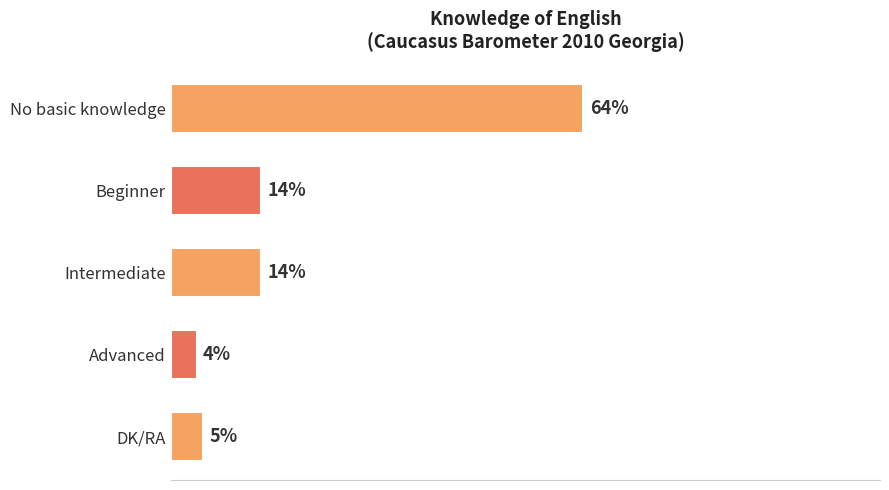

What is the label of the 2nd bar from the top?

Beginner